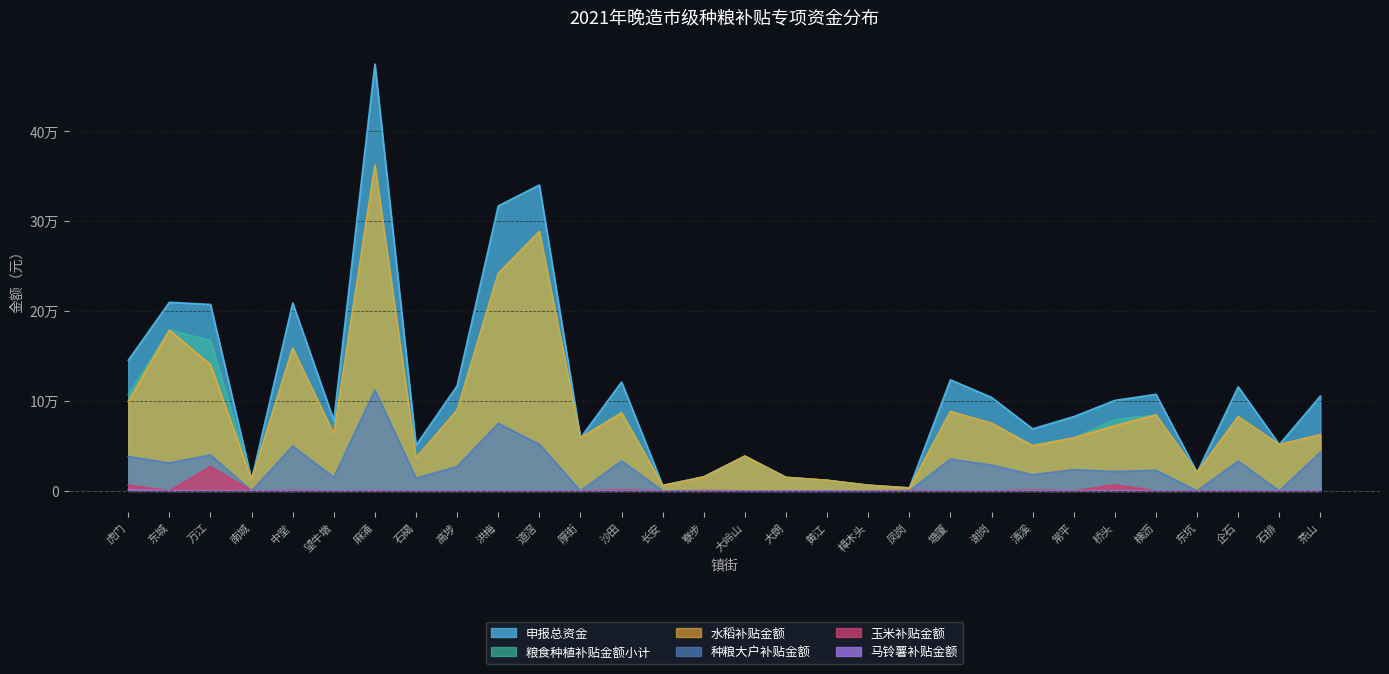

What is the difference between the maximum and minimum values in the 粮食种植补贴金额小计 series?

359150.0